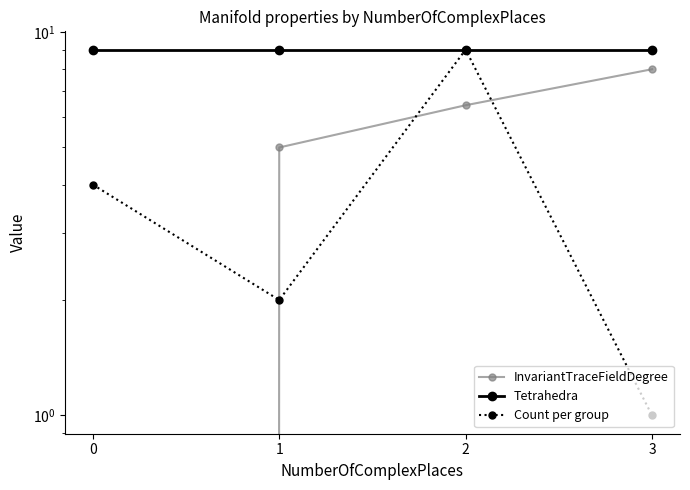

What are all the series names shown in the legend?

InvariantTraceFieldDegree, Tetrahedra, Count per group